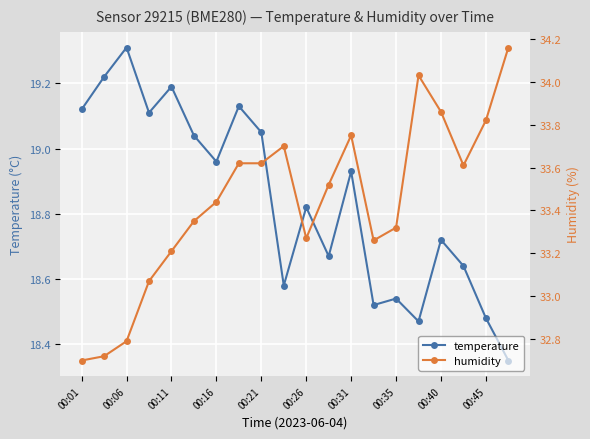

How many lines are shown in the chart?

2